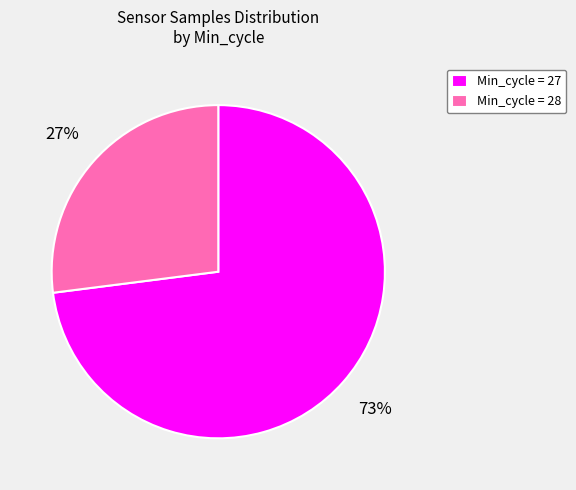

Rank the categories by value from lowest to highest.

Min_cycle = 28, Min_cycle = 27